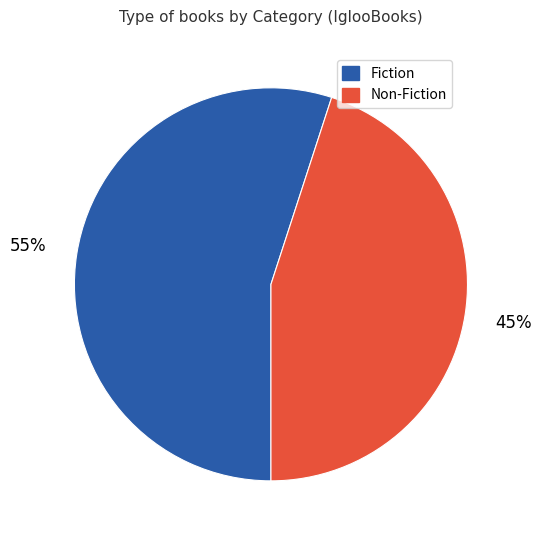

Is Fiction the majority of the pie?

Yes